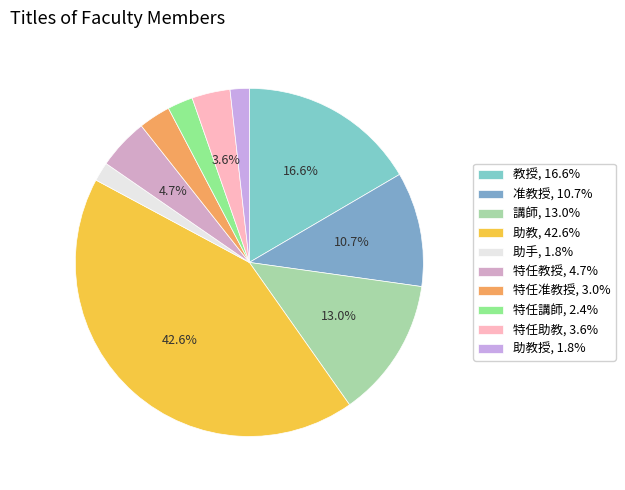

How many slices are in this pie chart?

10